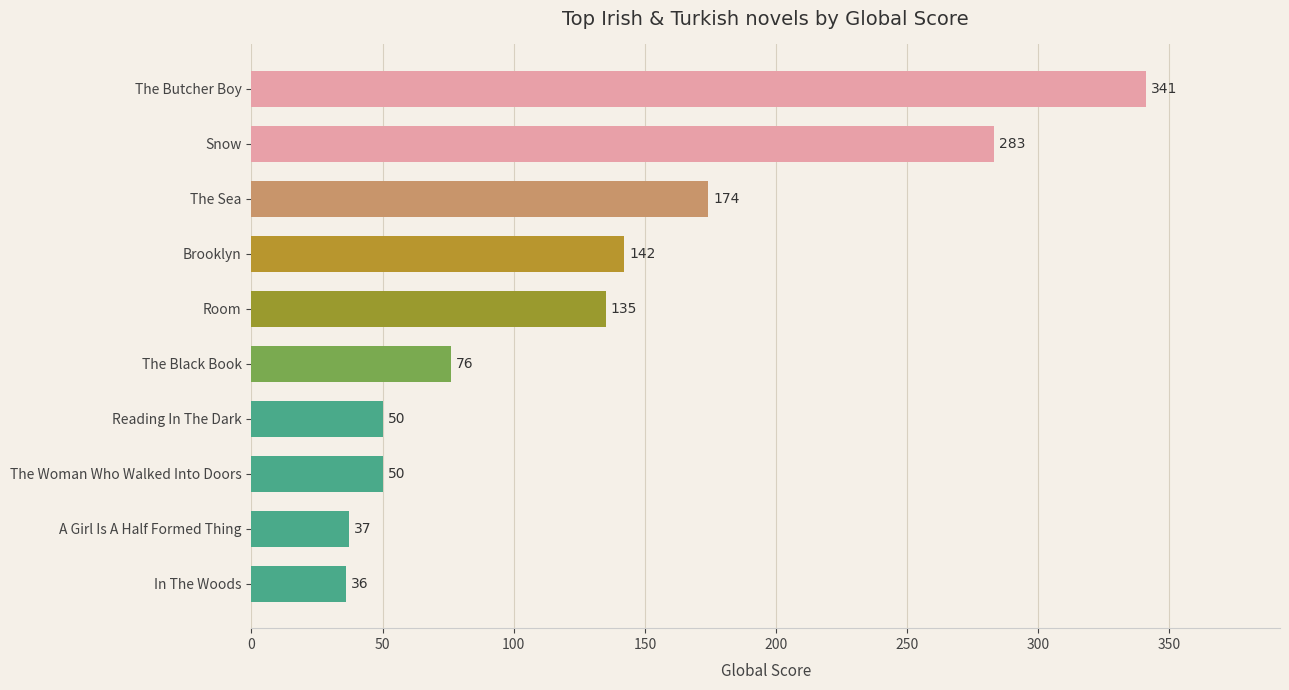

What is the minimum value shown in the chart?

36